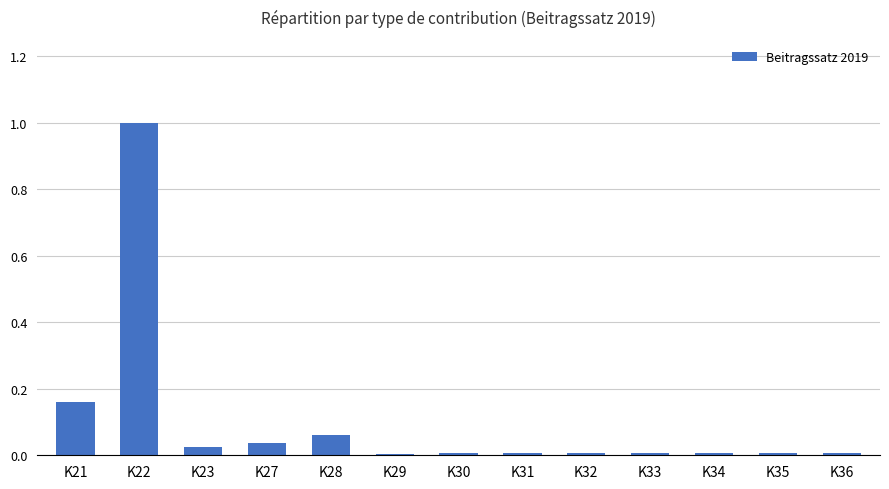

What is the sum of all values?

1.3